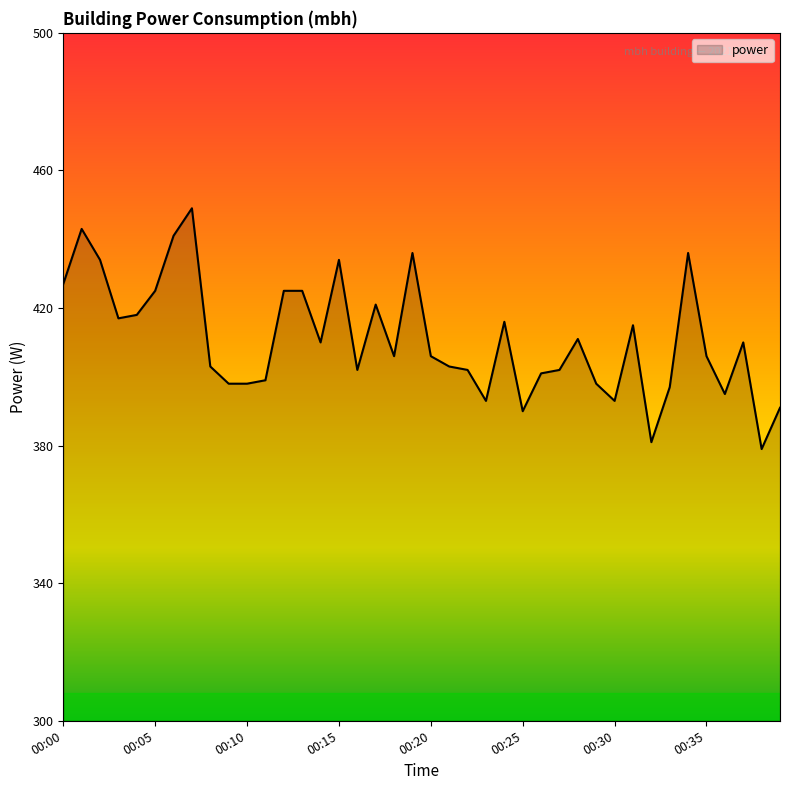

What is the greatest value displayed?

449